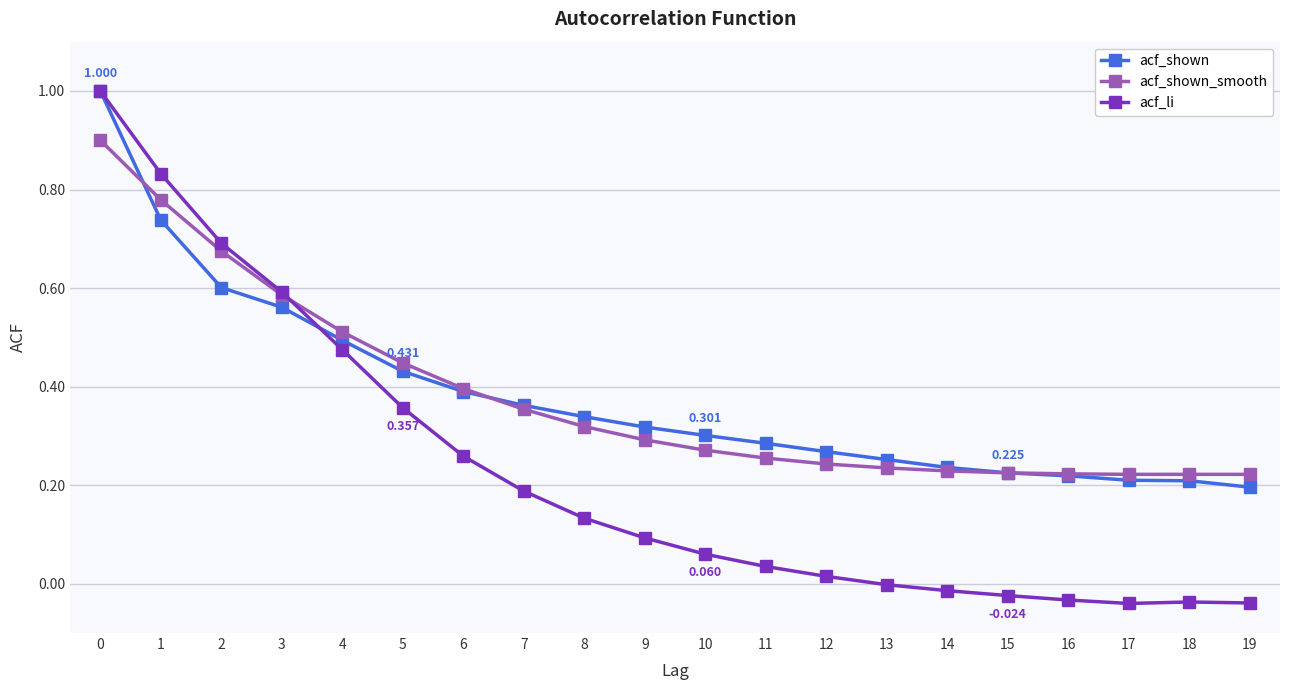

How many intersections are there between acf_shown_smooth and acf_li?

1